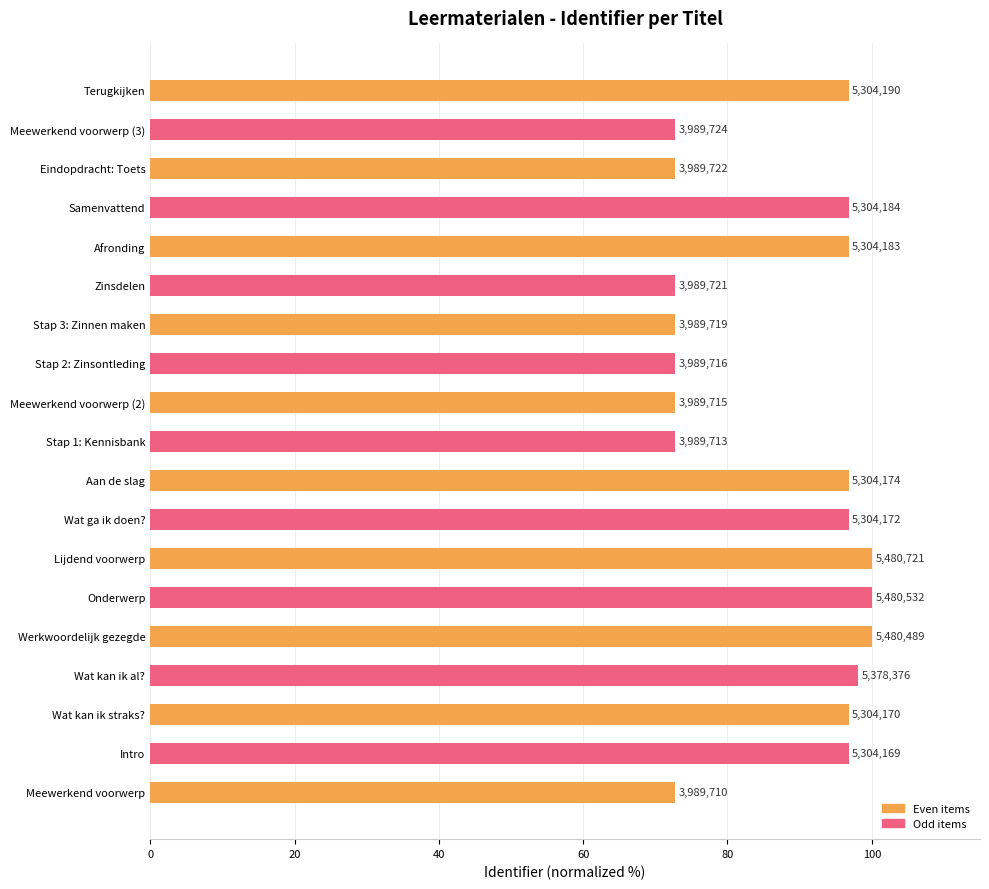

What is the maximum value shown in the chart?

100.0